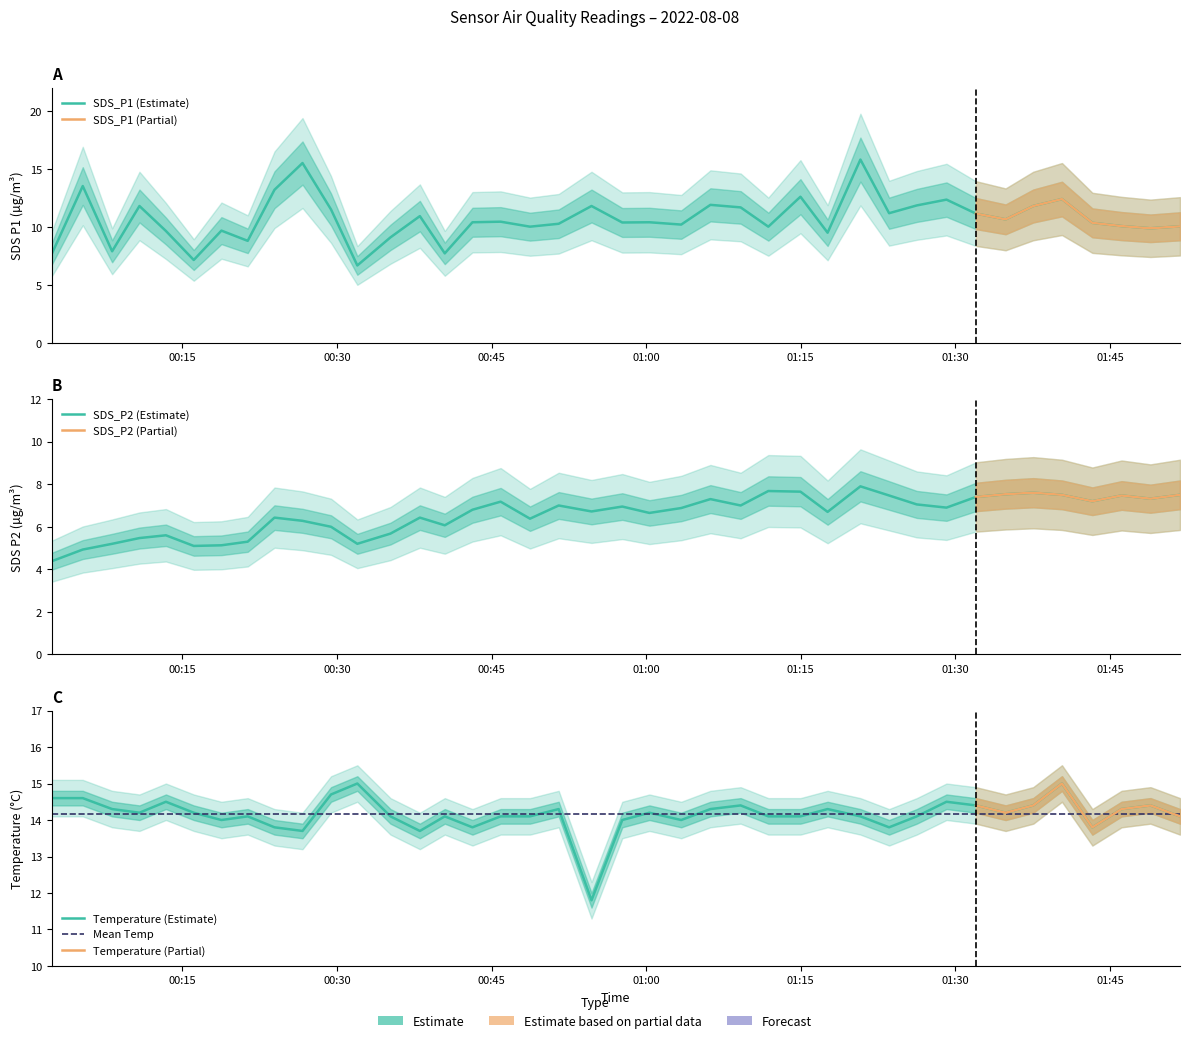

At how many categories does at least one series exceed 7?

40